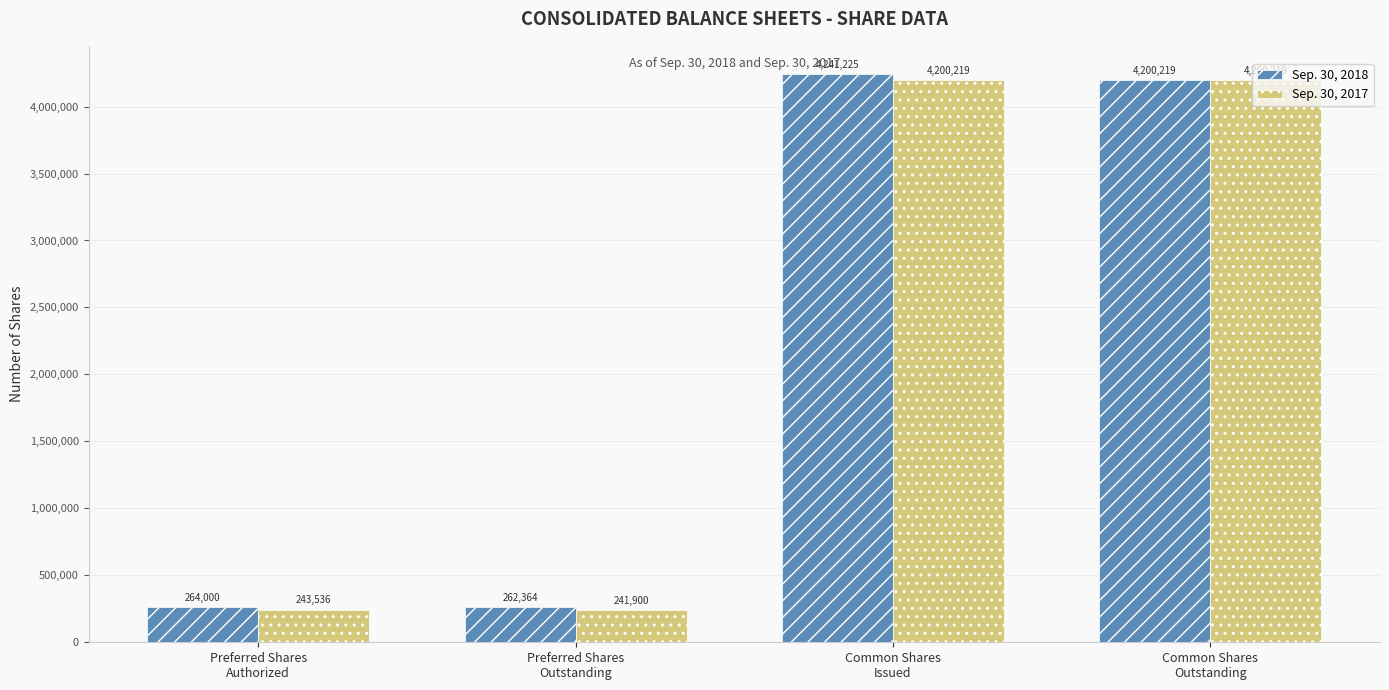

Which series has the largest total across all categories?

Sep. 30, 2018